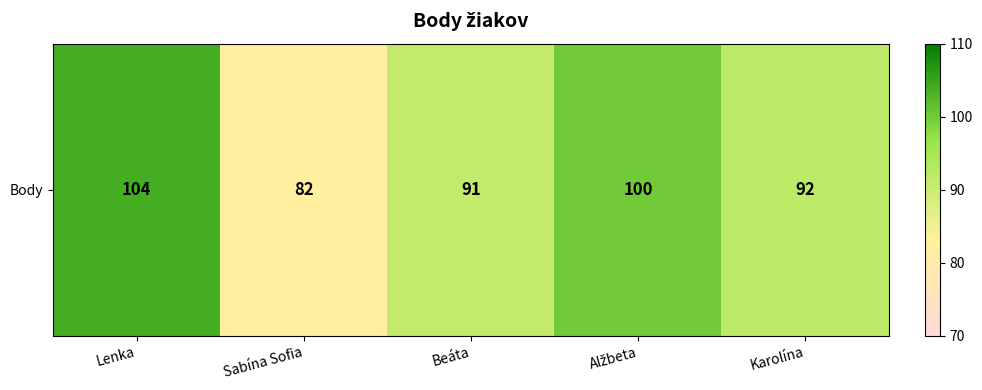

The chart shows a value of 100 at Alžbeta. True or false?

True